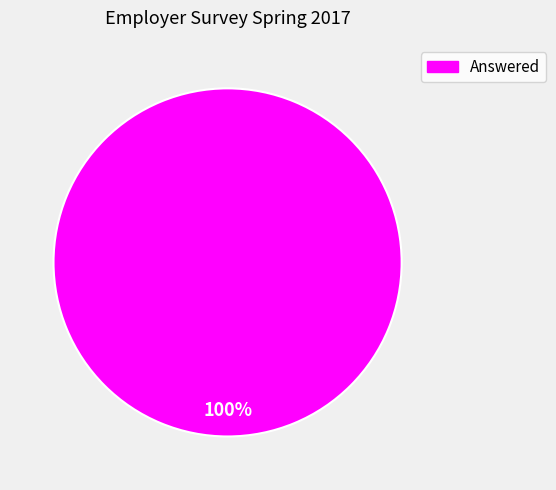

How many segments does this pie chart have?

1